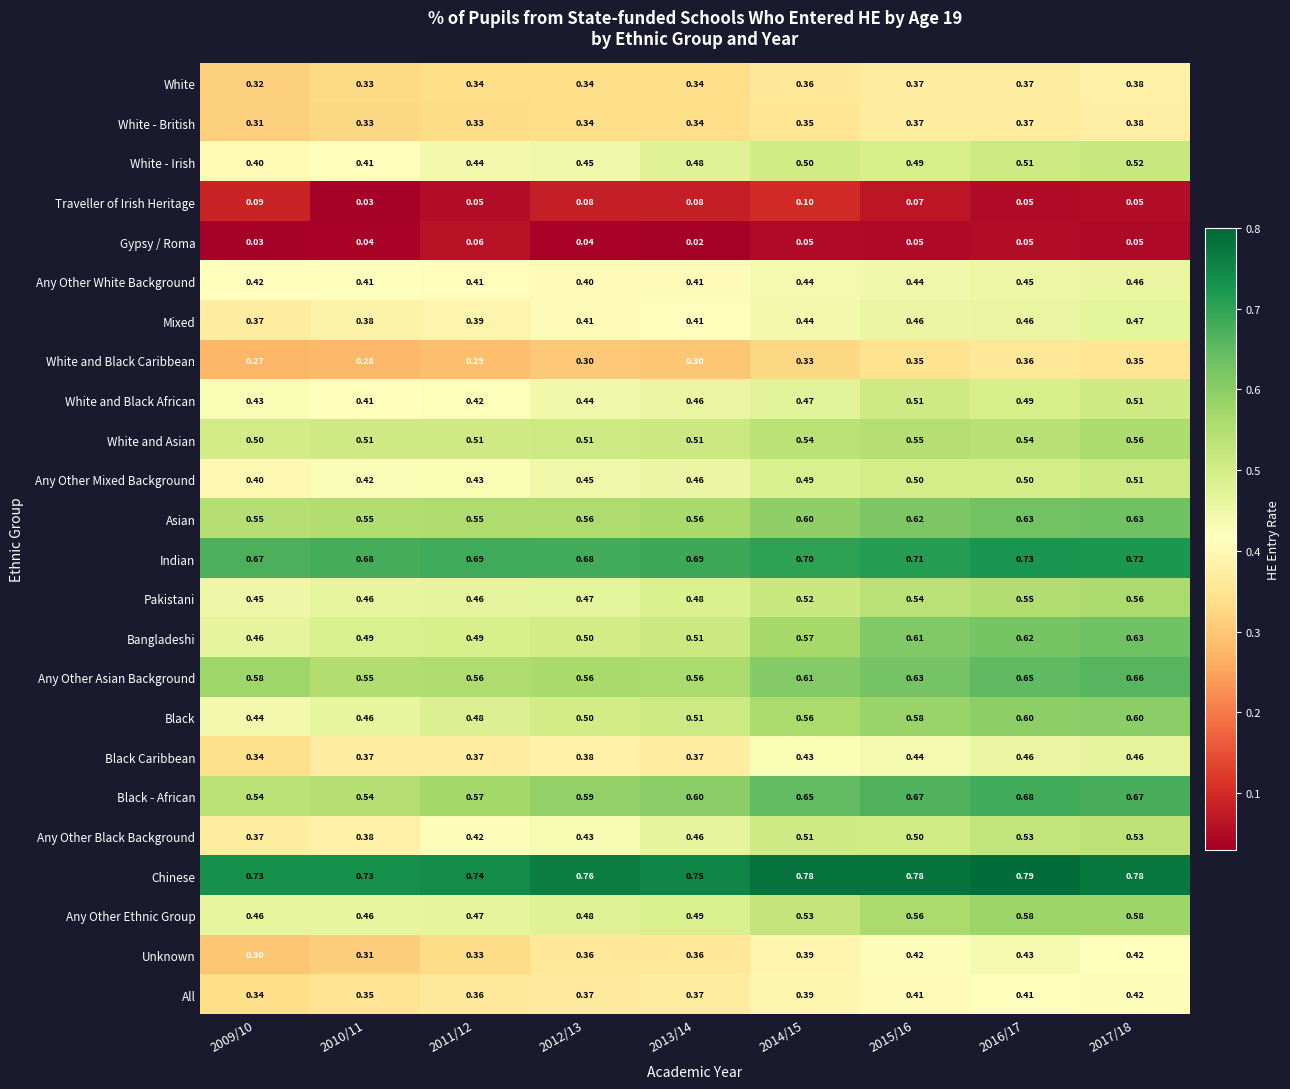

Which series has the widest spread of values?

Bangladeshi